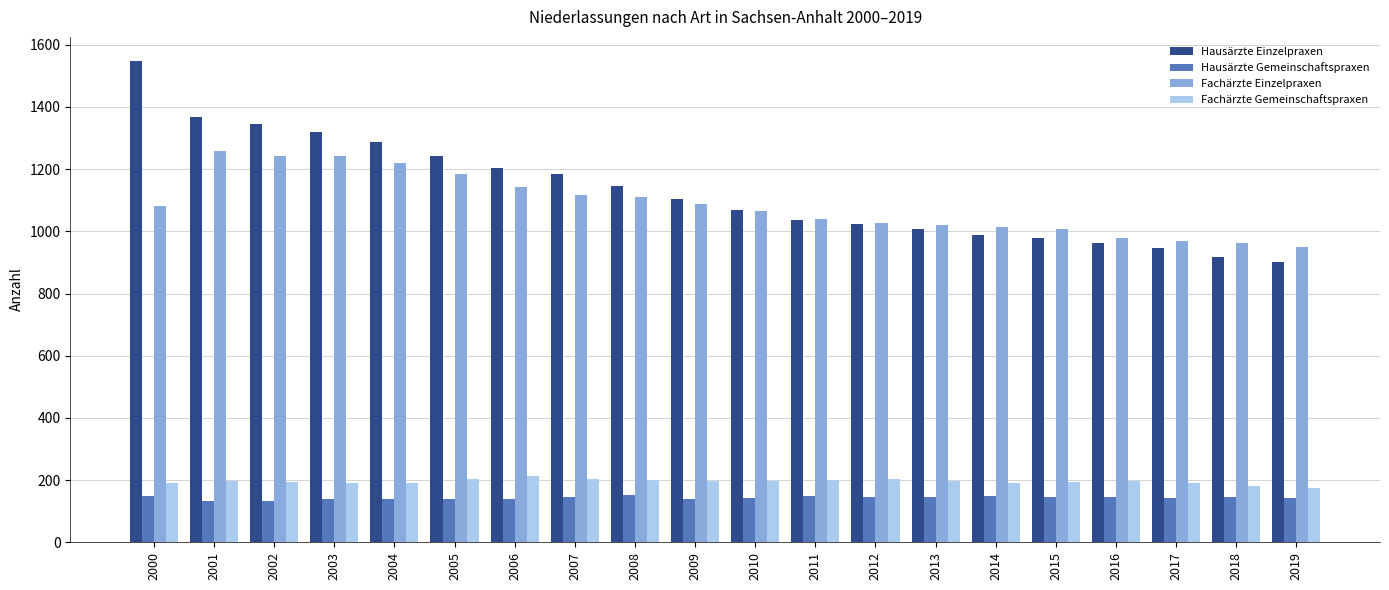

What is the total value across all series at 2013?

2369